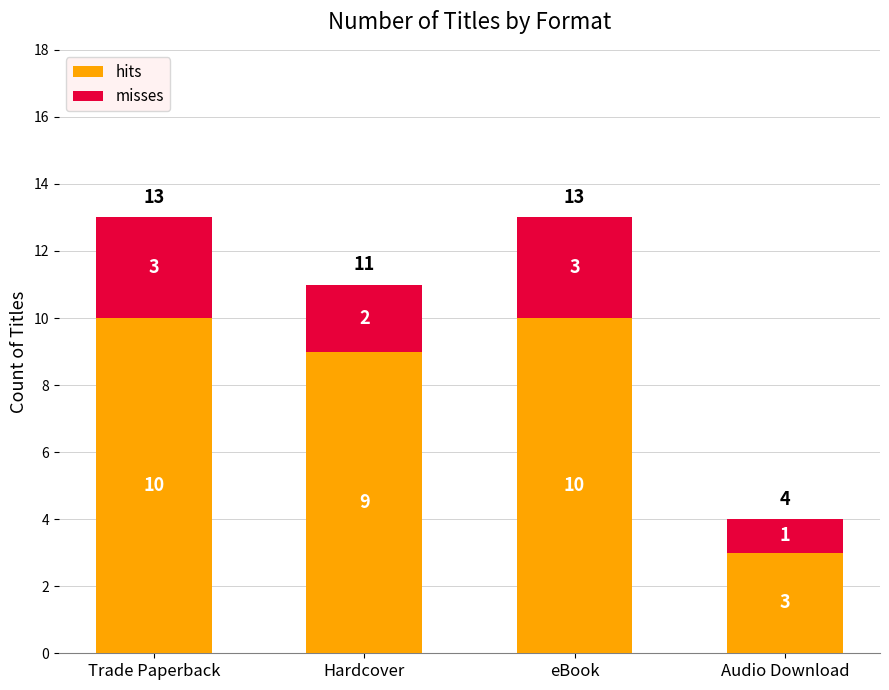

Reading left to right, list the values for the hits series.

Trade Paperback=10	Hardcover=9	eBook=10	Audio Download=3